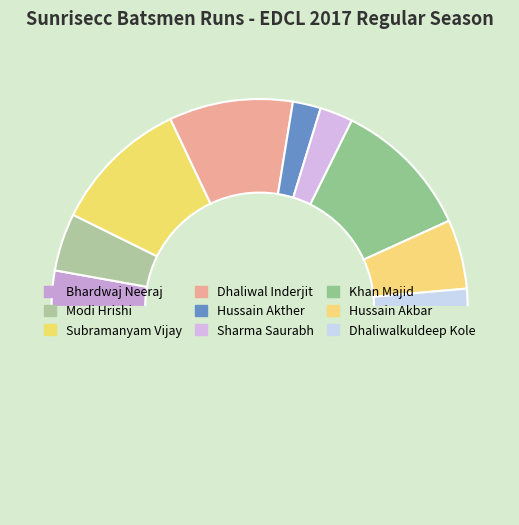

How many slices are in this pie chart?

10